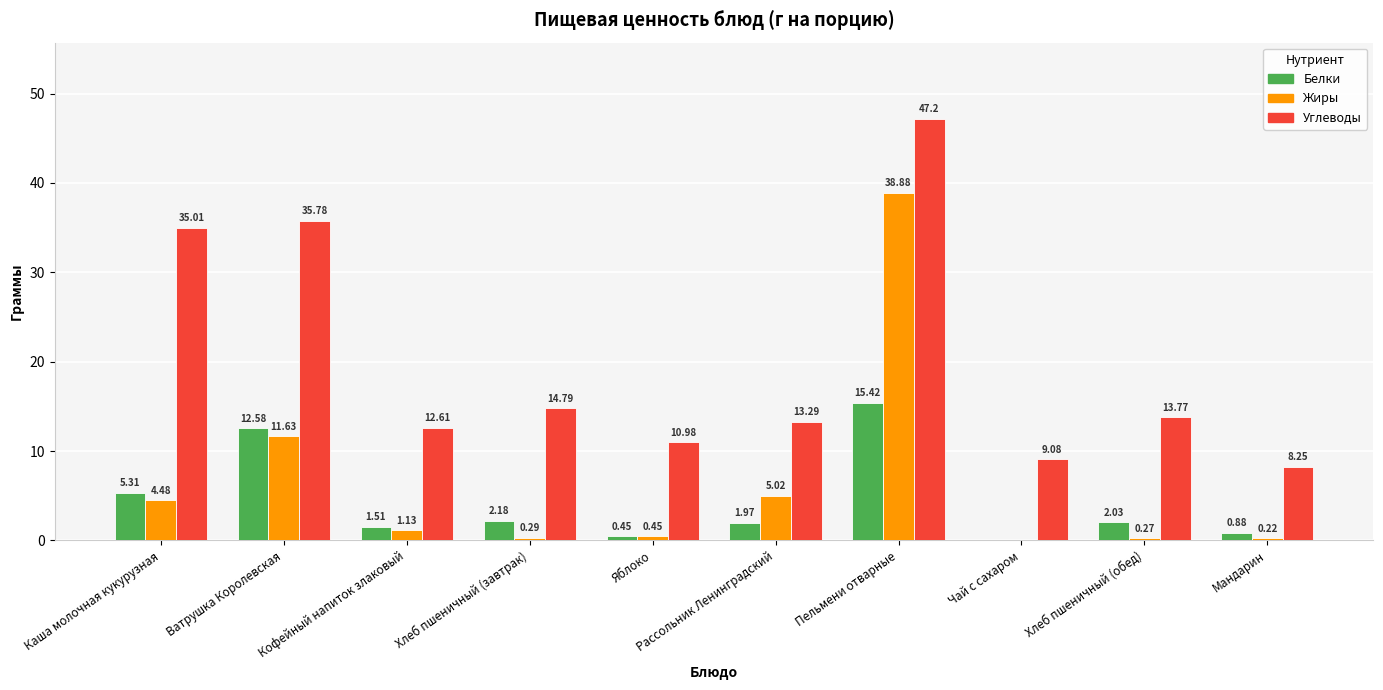

Is the value of Углеводы at Рассольник Ленинградский greater than the value of Белки at Чай с сахаром?

Yes